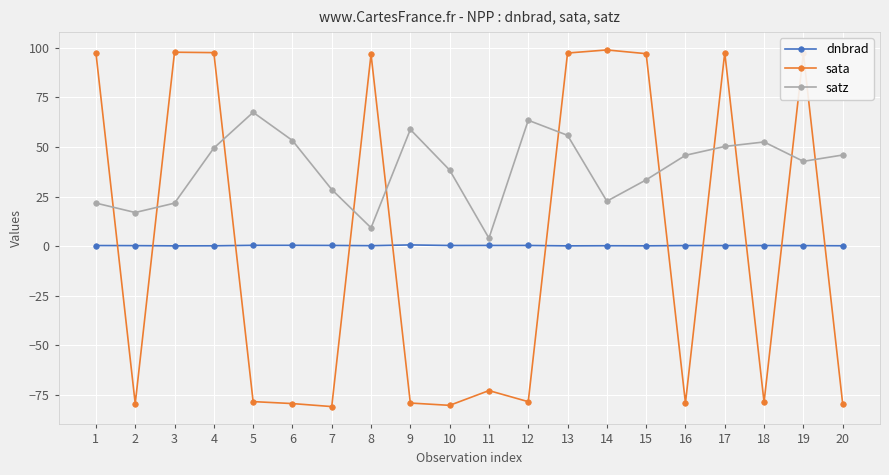

What is the maximum value shown in the chart?

98.9